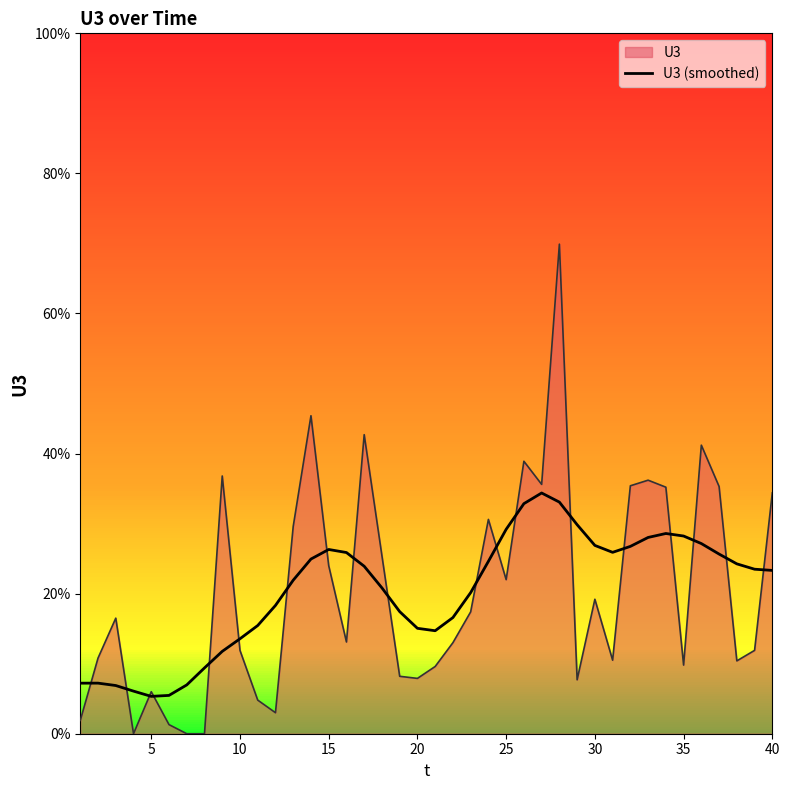

Does the chart have visible grid lines?

No